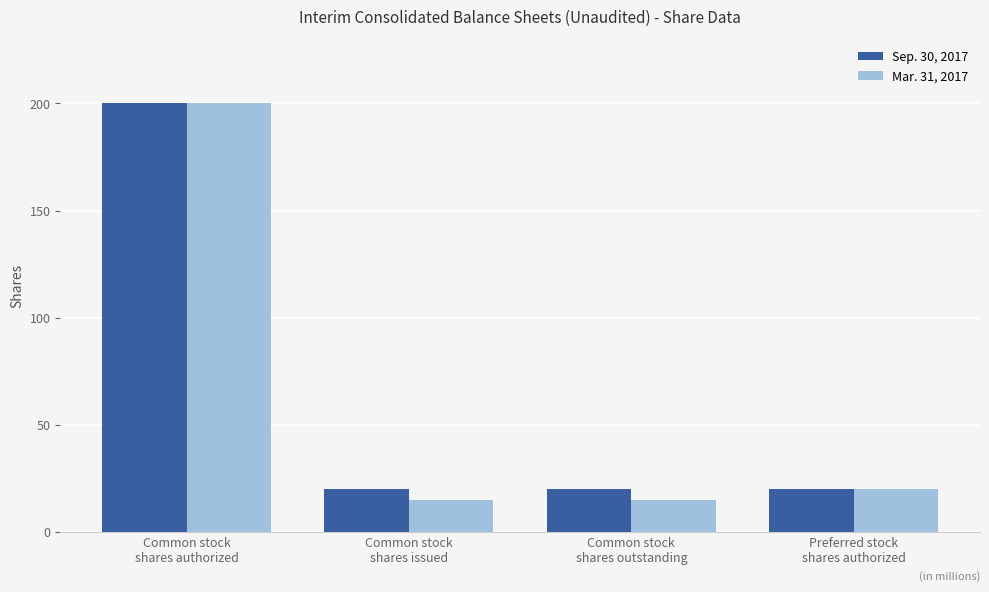

Rank the series at Common stock
shares authorized from lowest to highest value.

Sep. 30, 2017, Mar. 31, 2017